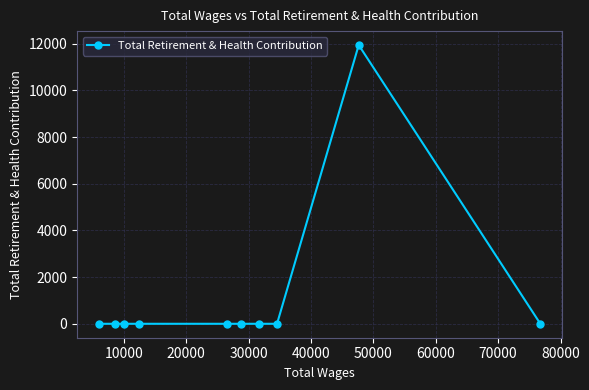

What is the sum of all values?

11945